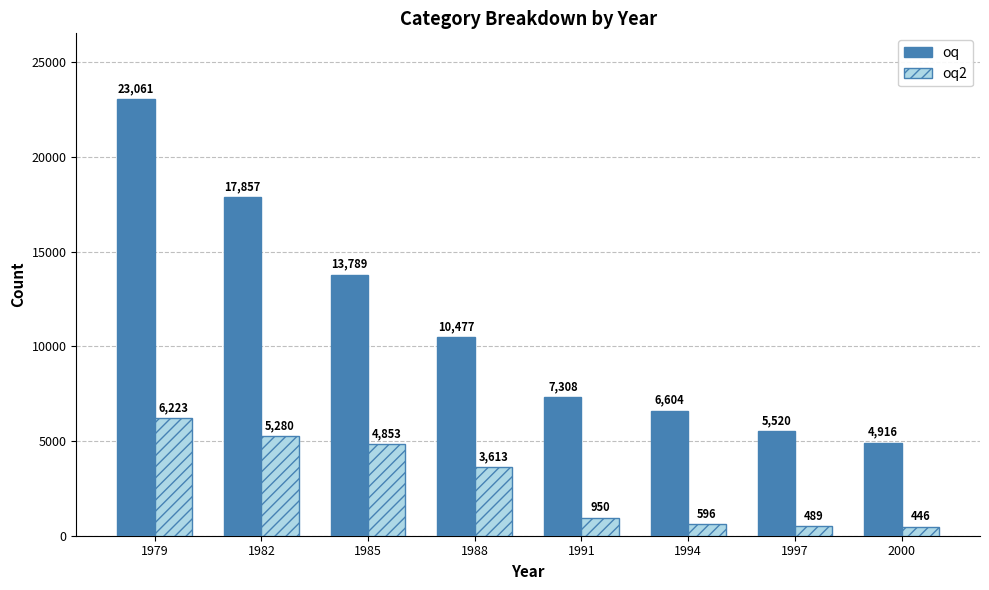

Are the bars grouped side by side (vs. stacked)?

Yes